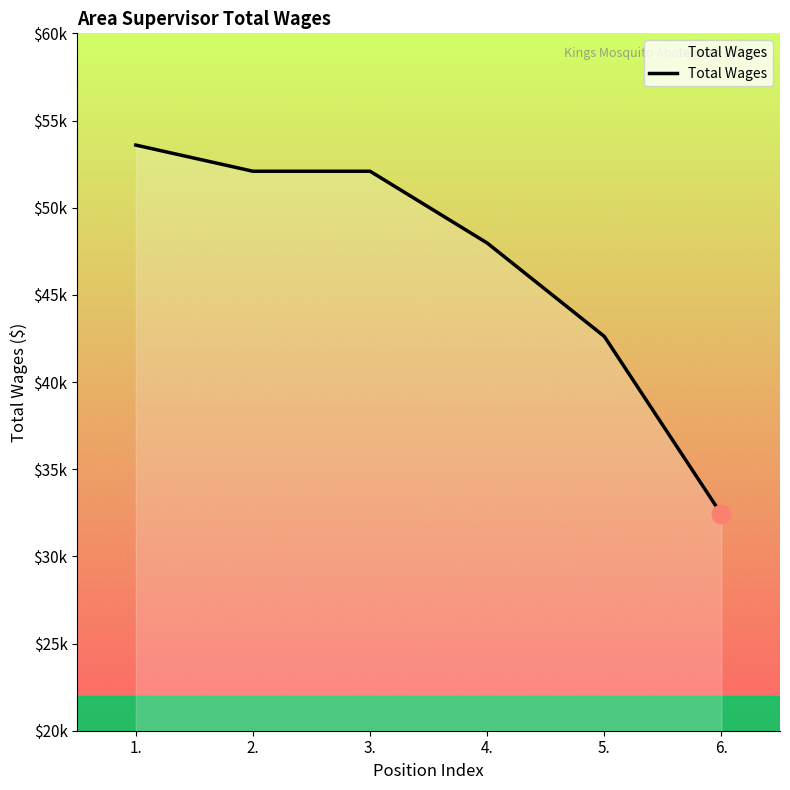

Between 1. and 5., which is larger?

1.